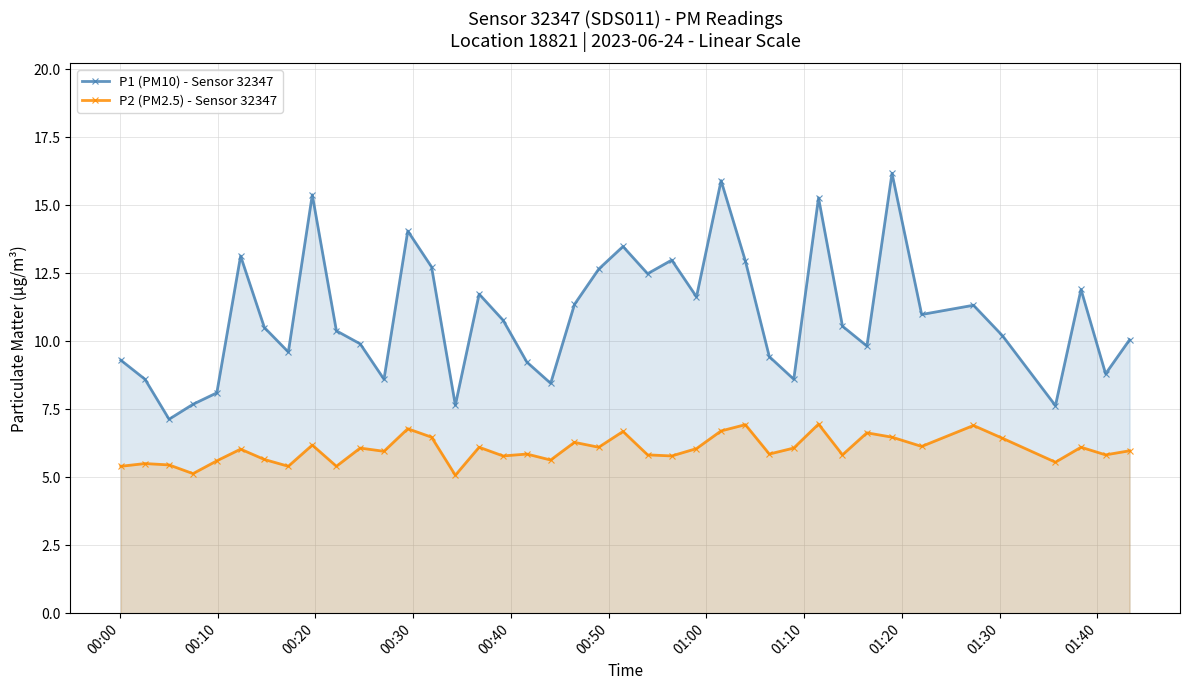

Count the number of data series in this chart.

2